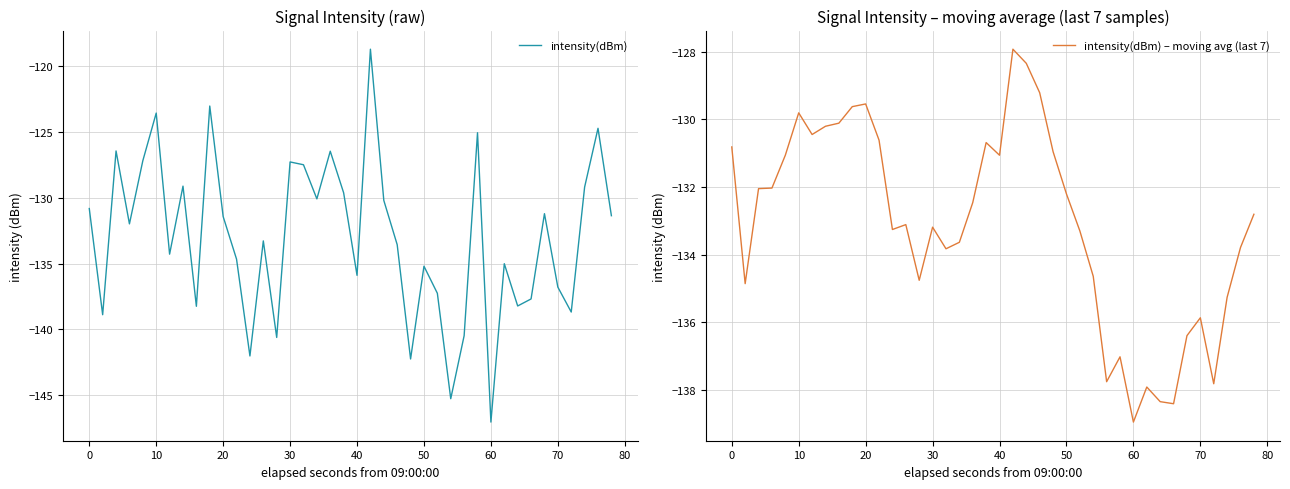

True or false: intensity(dBm) – moving avg (last 7) has a value of -190.7 at 70.

False